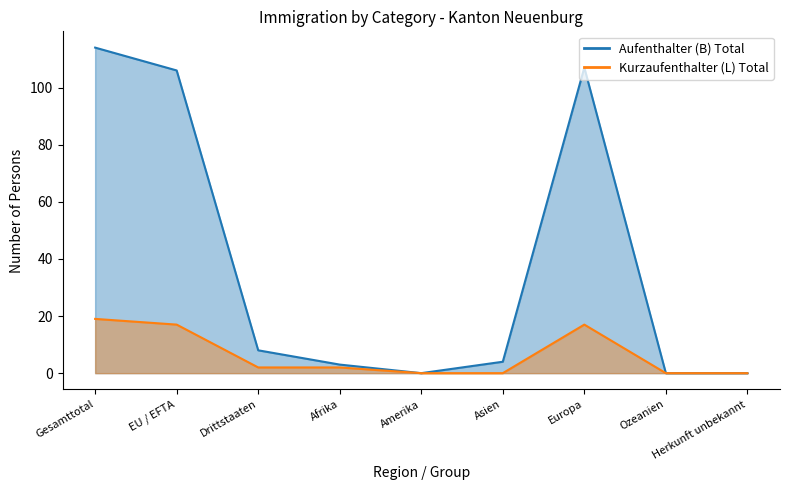

The Kurzaufenthalter (L) Total series shows 0 at Amerika. True or false?

True